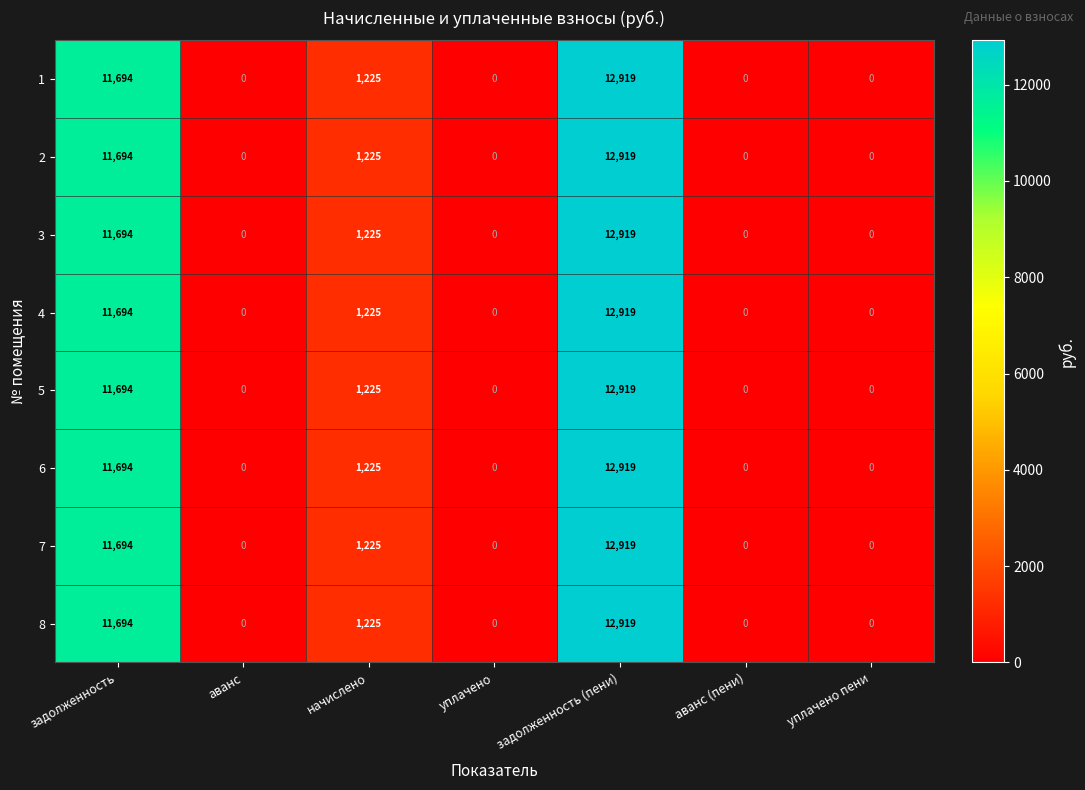

True or false: 7 has a value of -3943 at уплачено.

False